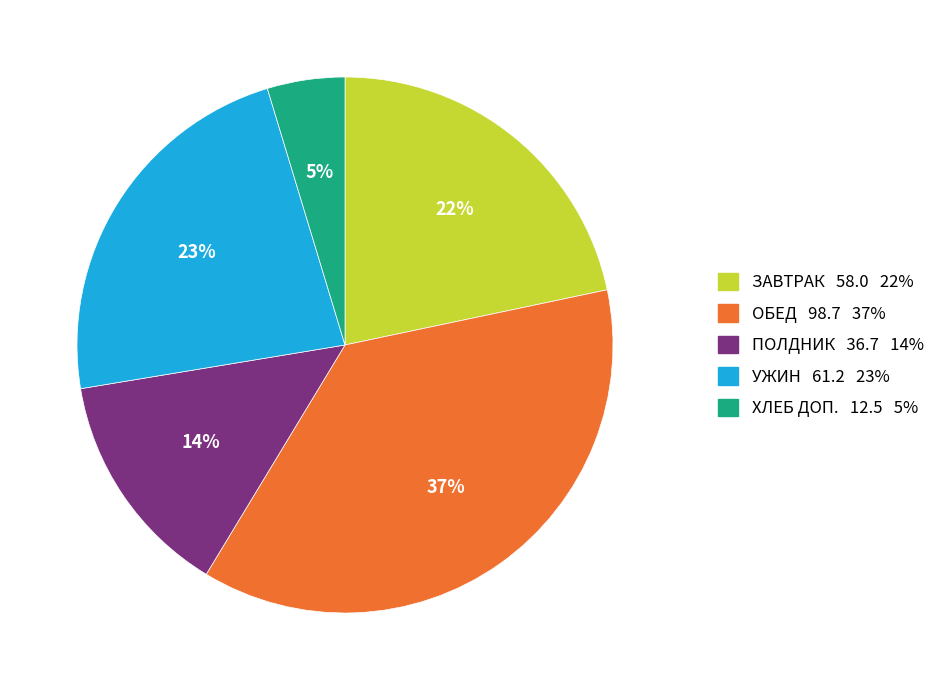

To the nearest percent, what is the average slice percentage?

20%